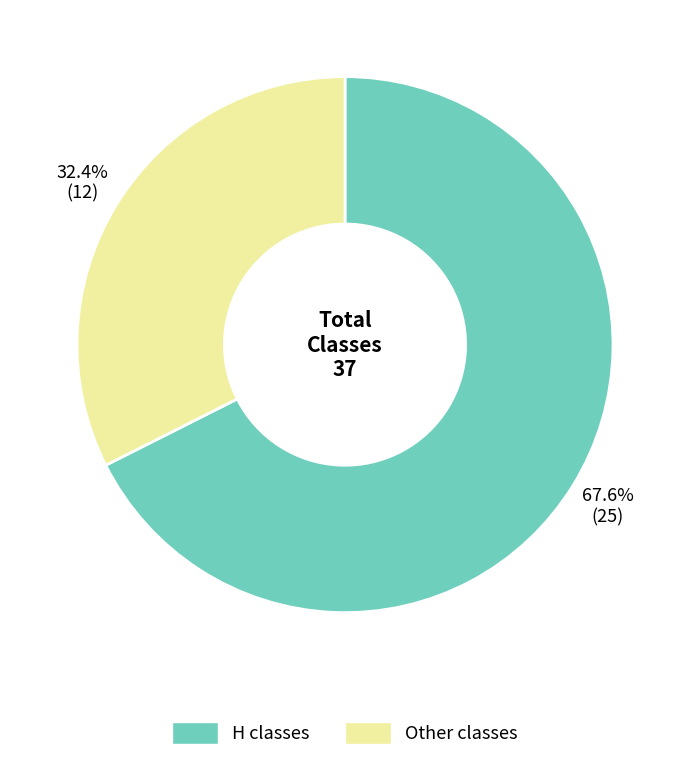

What is the largest slice in the pie chart?

H classes